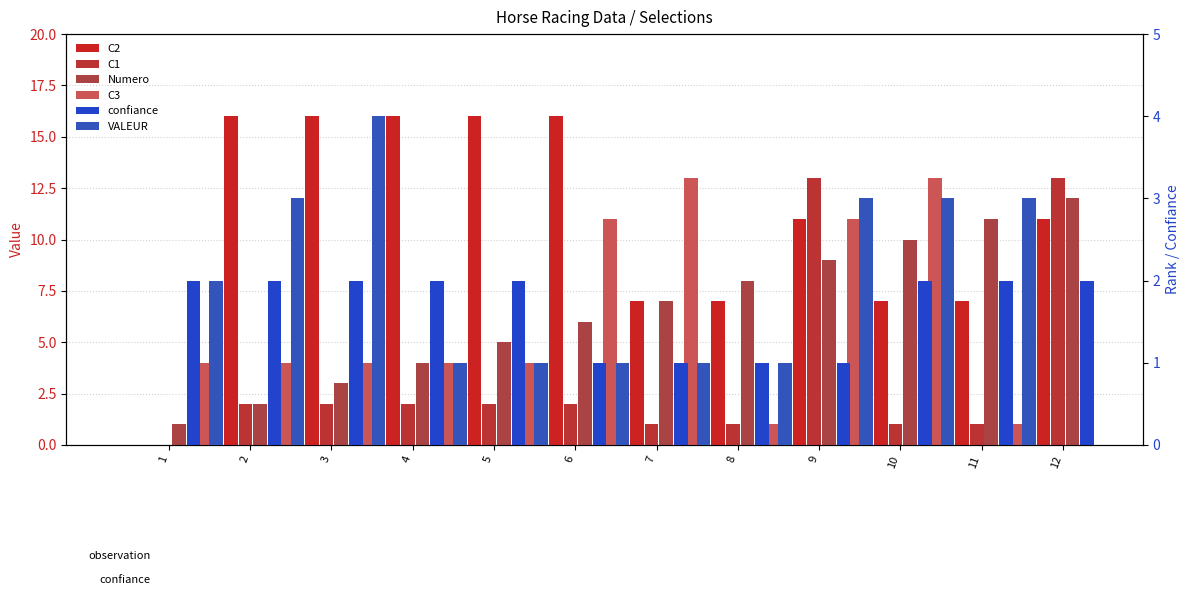

What is the sum of the C1 values at 9 and 8?

14